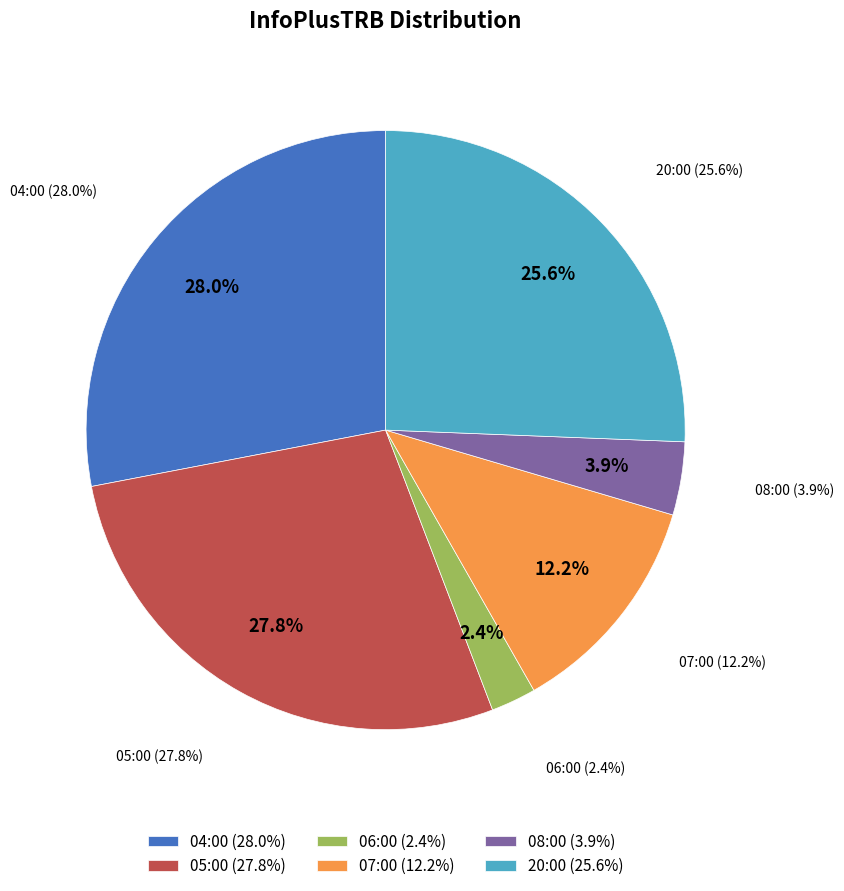

What is the ratio of the value at 2020-07-21 20:00:00+00:00 to the value at 2020-07-21 07:00:00+00:00?

2.1